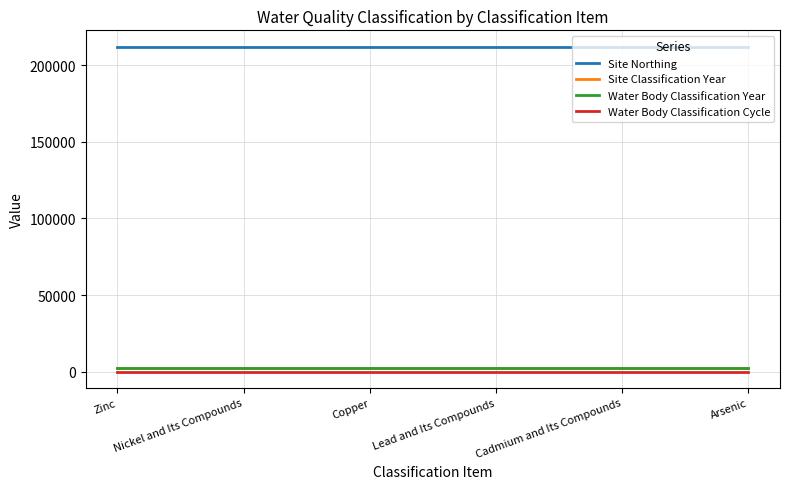

Is the value of Water Body Classification Year at Arsenic greater than the value of Water Body Classification Cycle at Nickel and Its Compounds?

Yes